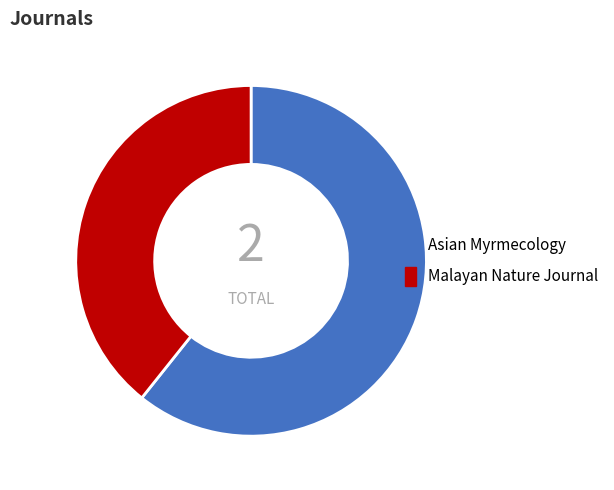

Is there any slice that represents more than half of the pie?

Yes